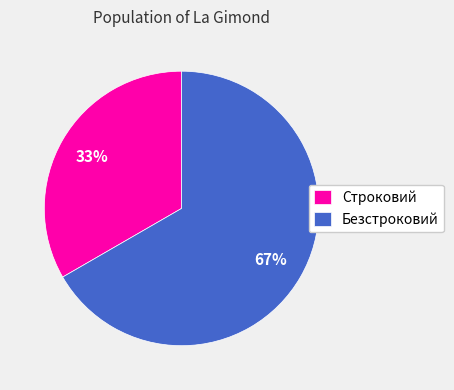

Which slice is the smallest?

Строковий